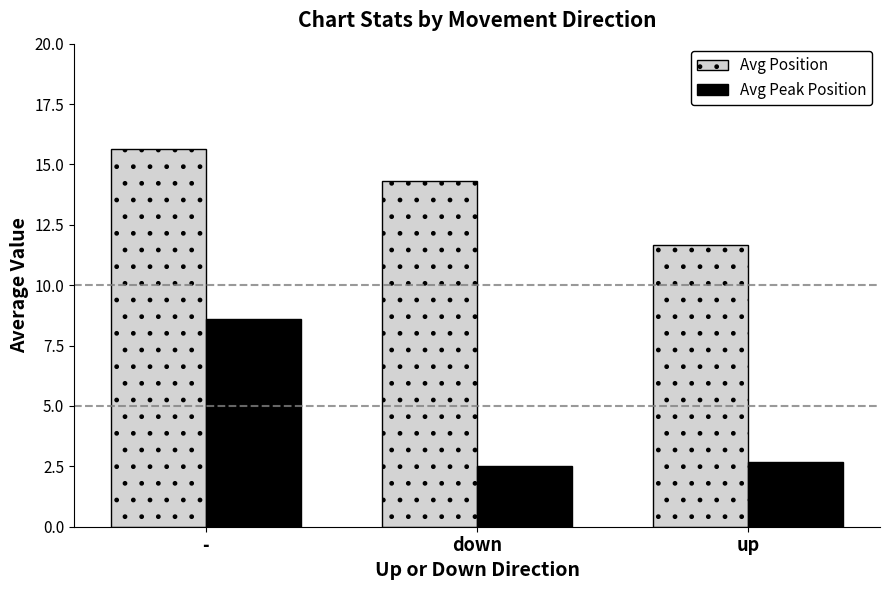

What is the difference between the highest and lowest values at down?

11.8